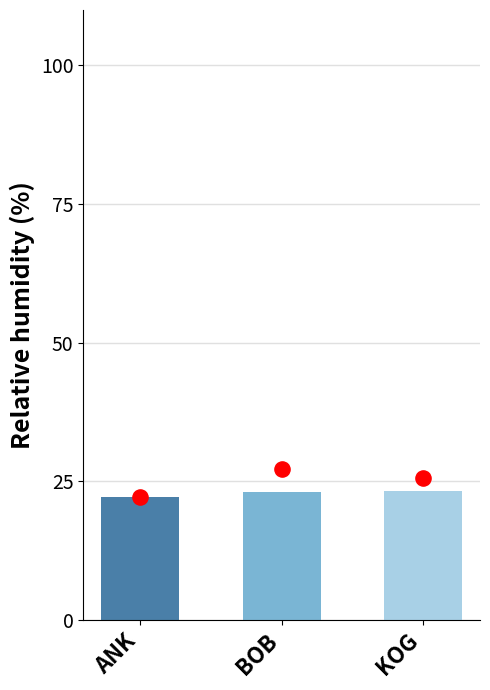

Which series reaches the minimum Y coordinate?

Mean Value